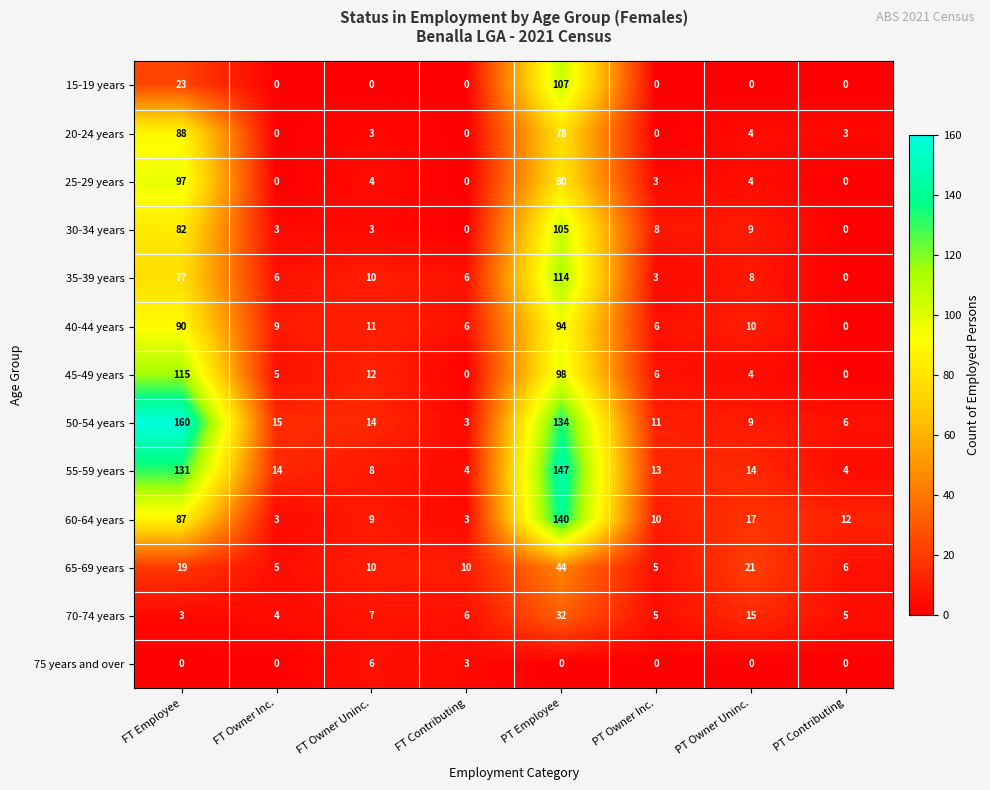

Which label corresponds to the largest value in the chart?

FT Employee